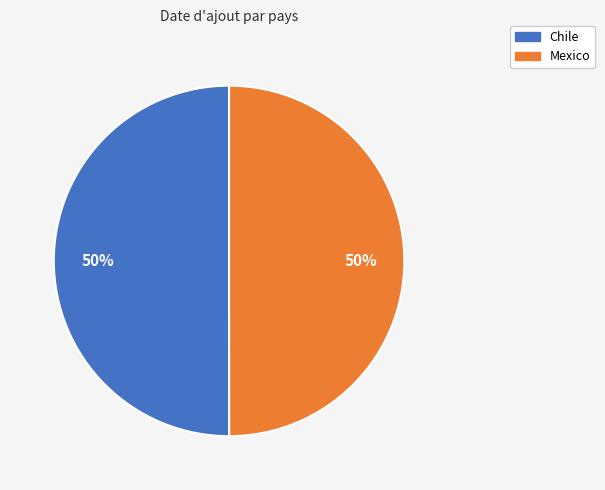

Approximately how many times larger is the value at Mexico compared to Chile?

1.0